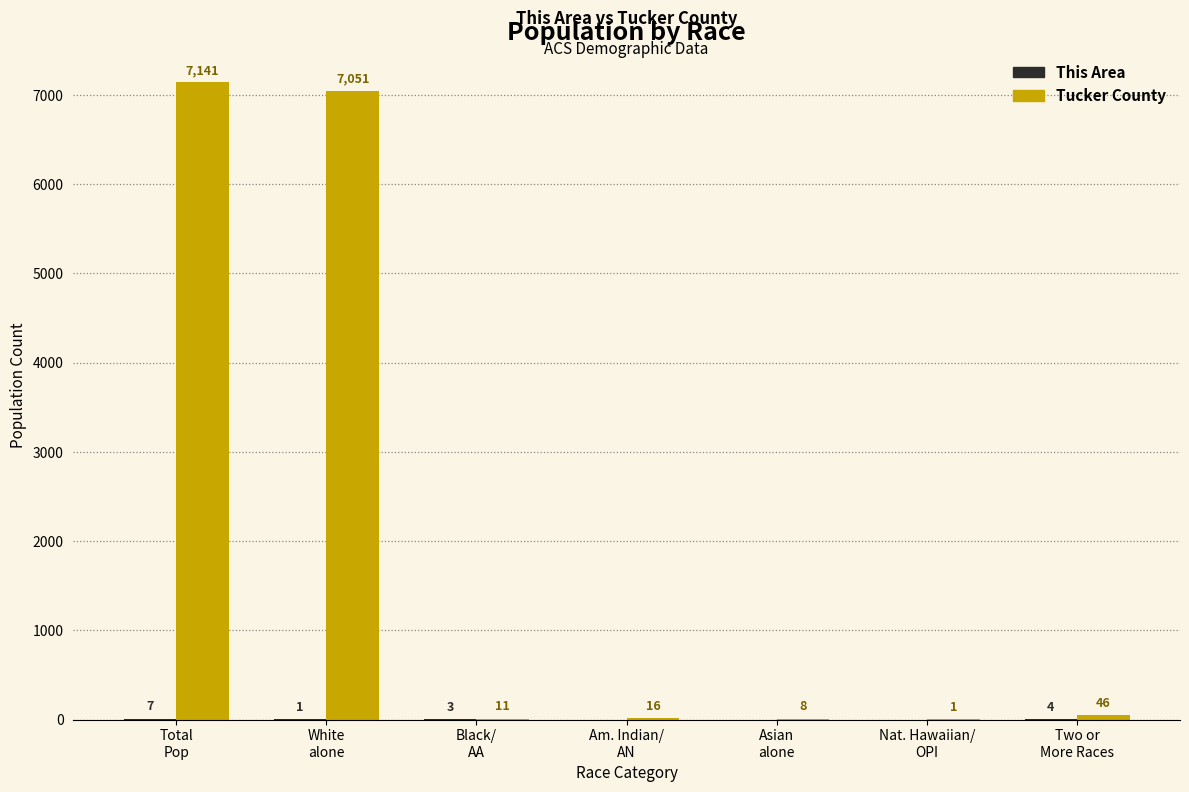

Are the bars grouped side by side (vs. stacked)?

Yes